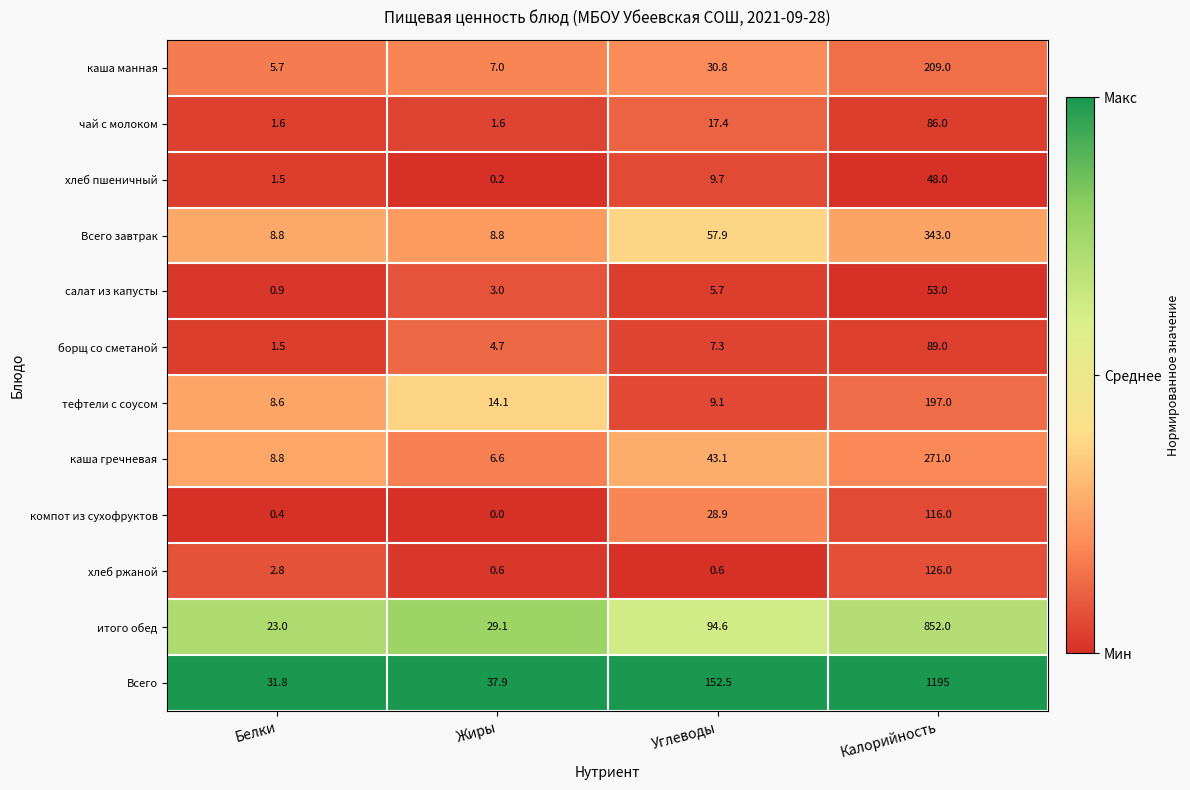

At how many categories does at least one series exceed 0?

4